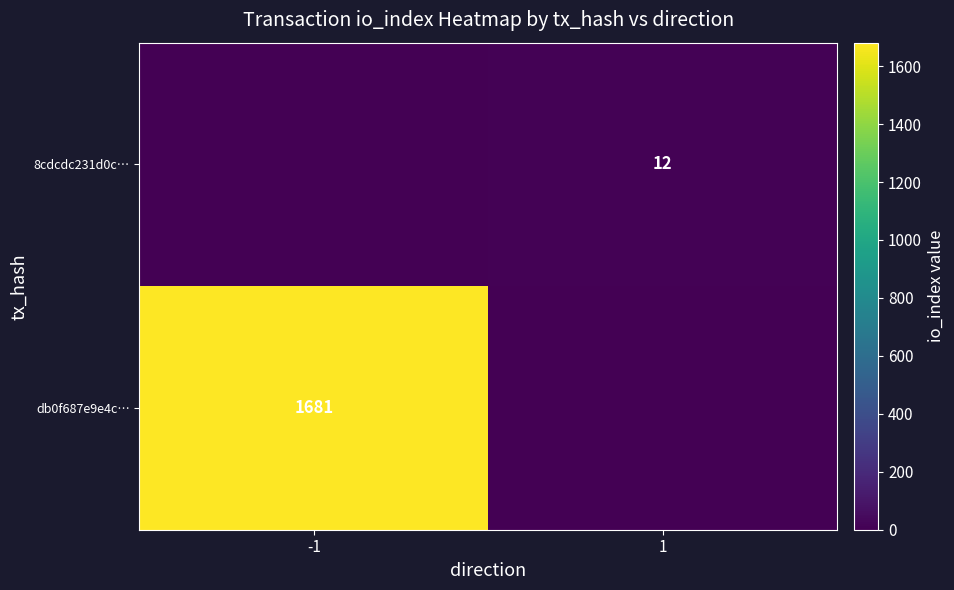

Is it true that db0f687e9e4c… equals 1681 at -1?

True